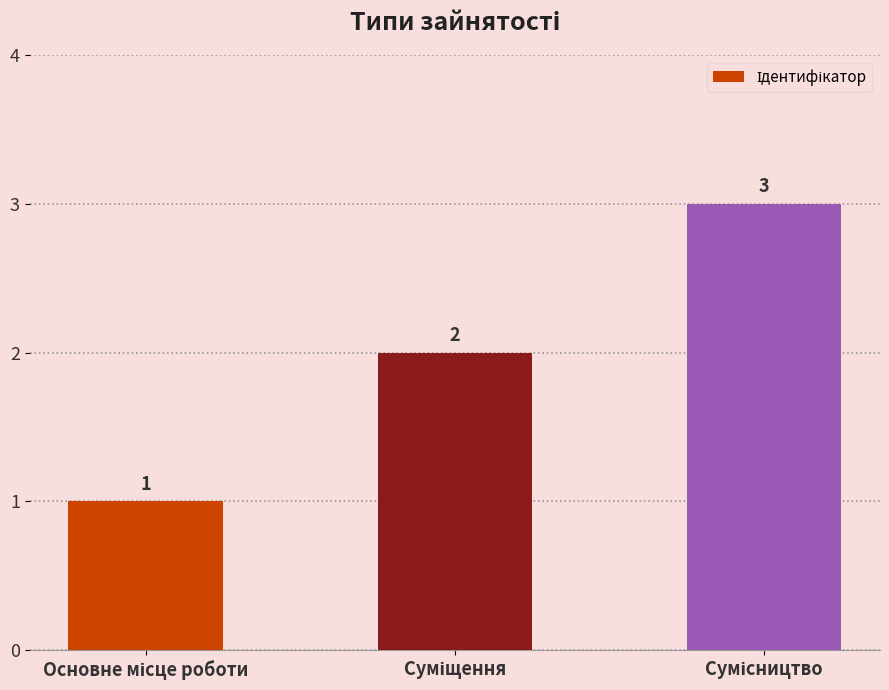

What is the greatest value displayed?

3